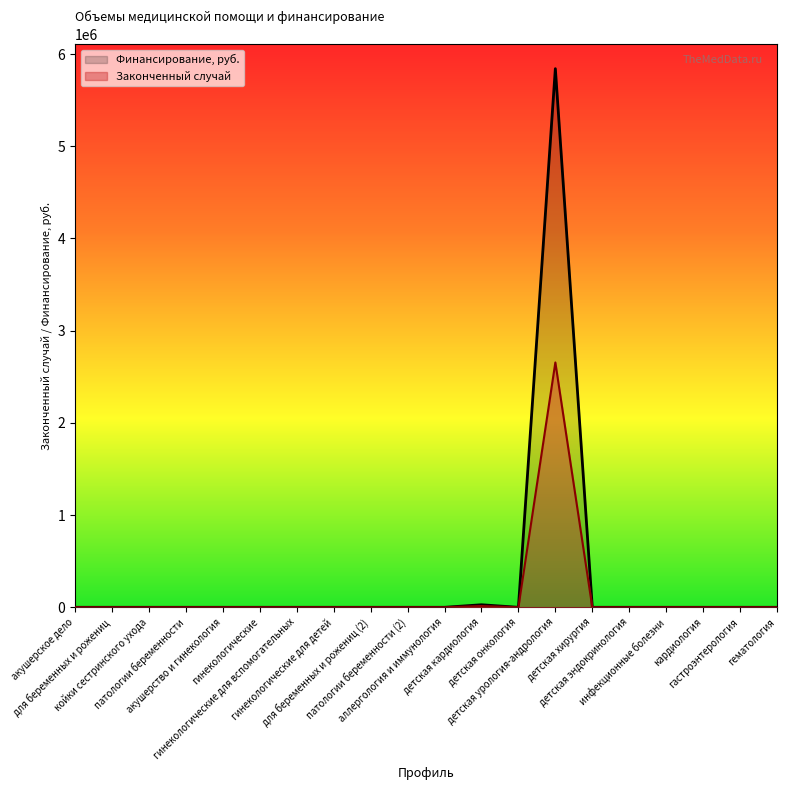

What is the label of the 13th point from the right?

гинекологические для детей